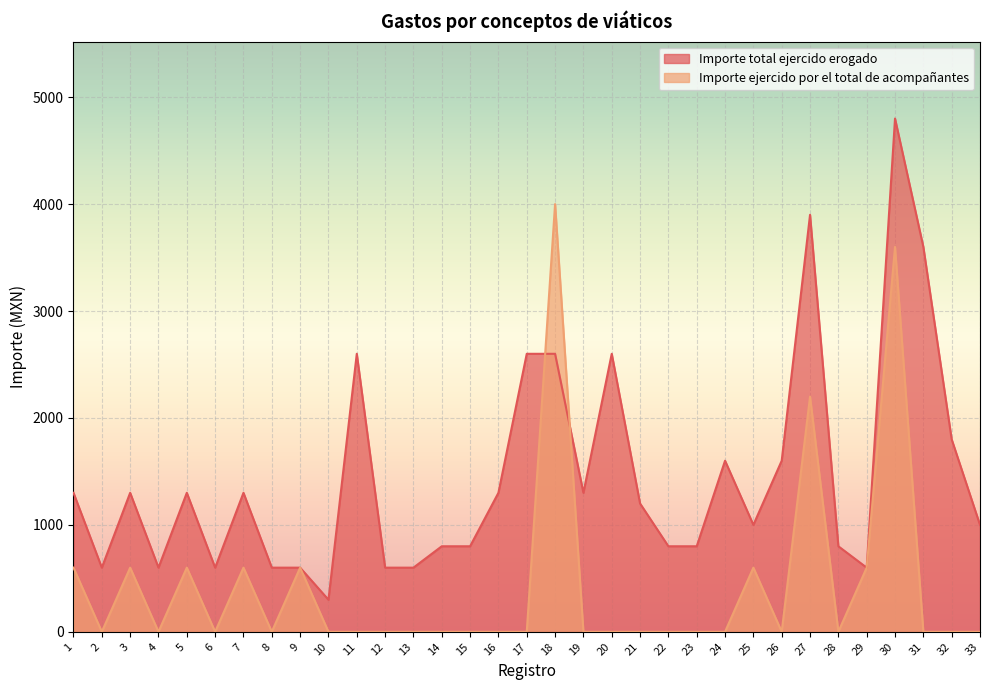

What is the spread (max minus min) of values at 21?

1200